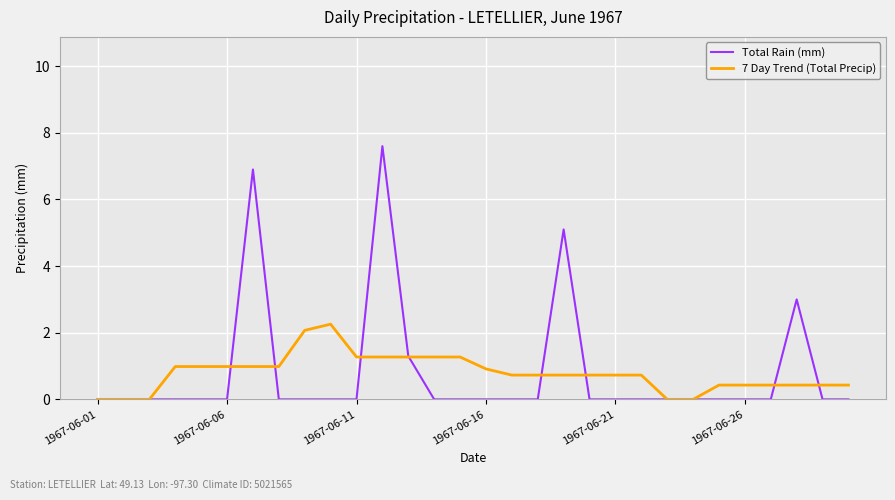

Reading left to right, transcribe all the data shown in this chart.

Total Rain (mm): 0.0	0.0	0.0	0.0	0.0	0.0	6.9	0.0	0.0	0.0	0.0	7.6	1.3	0.0	0.0	0.0	0.0	0.0	5.1	0.0	0.0	0.0	0.0	0.0	0.0	0.0	0.0	3.0	0.0	0.0
7 Day Trend (Total Precip): 0.0	0.0	0.0	1.0	1.0	1.0	1.0	1.0	2.1	2.3	1.3	1.3	1.3	1.3	1.3	0.9	0.7	0.7	0.7	0.7	0.7	0.7	0.0	0.0	0.4	0.4	0.4	0.4	0.4	0.4